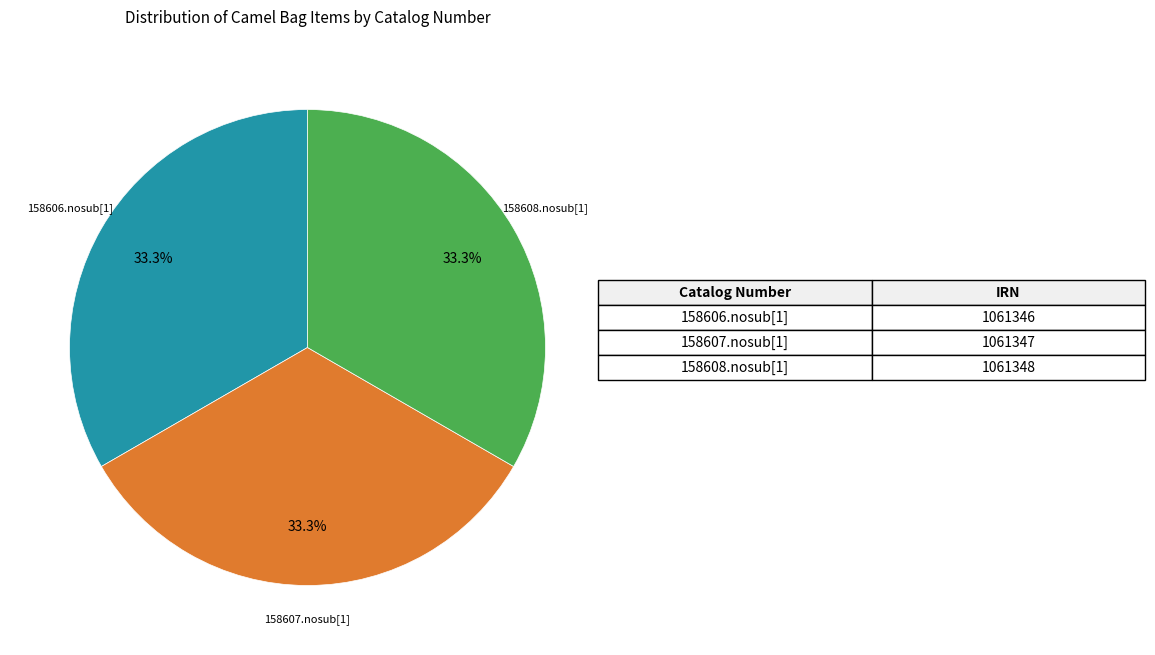

How much of the chart is everything except 158606.nosub[1]?

66.7%